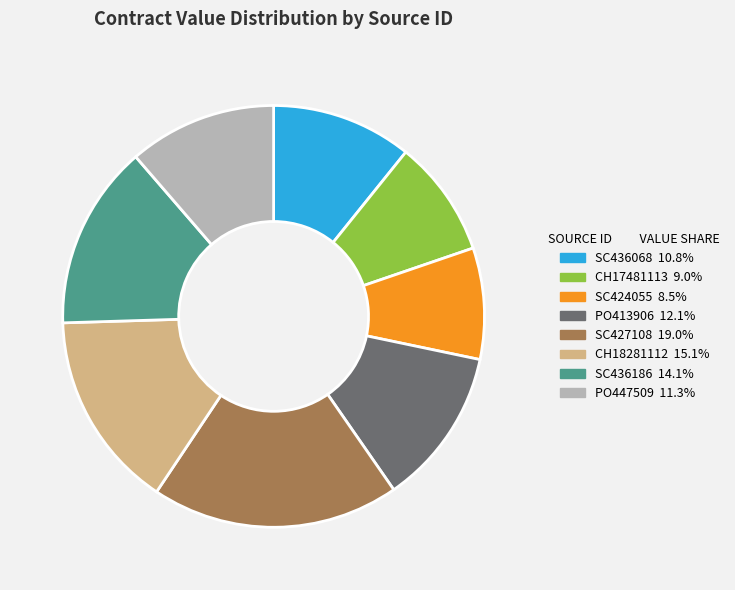

Is there any slice that represents more than half of the pie?

No